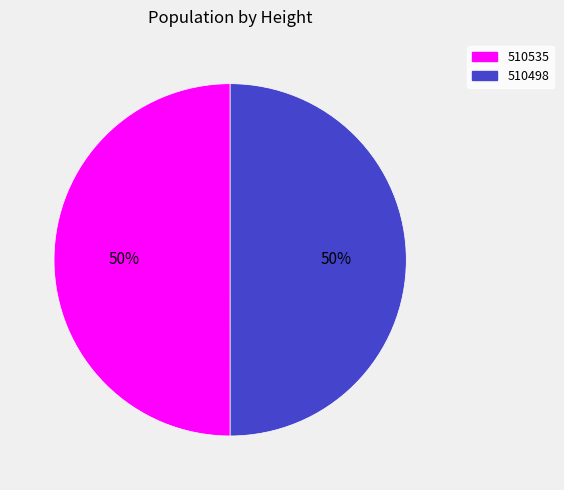

True or false: 510498 accounts for 50% of the total.

True